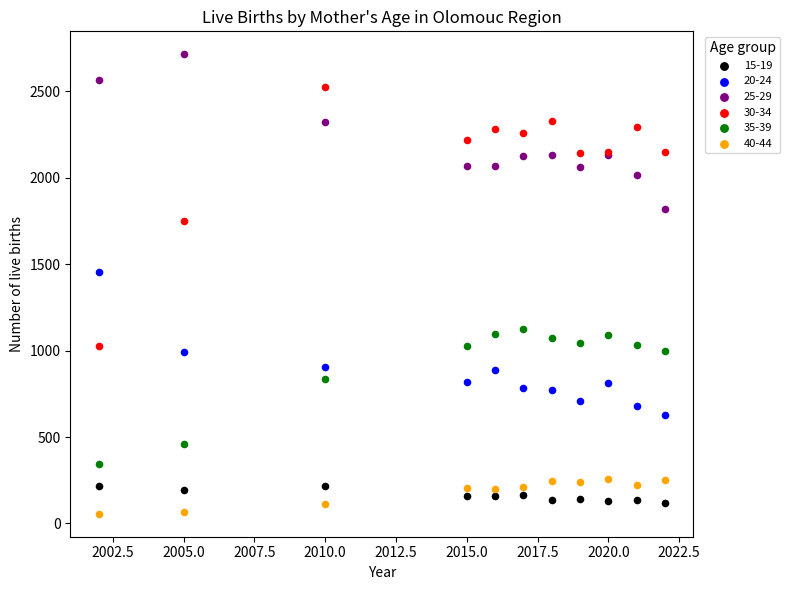

Which series reaches the minimum Y coordinate?

40-44